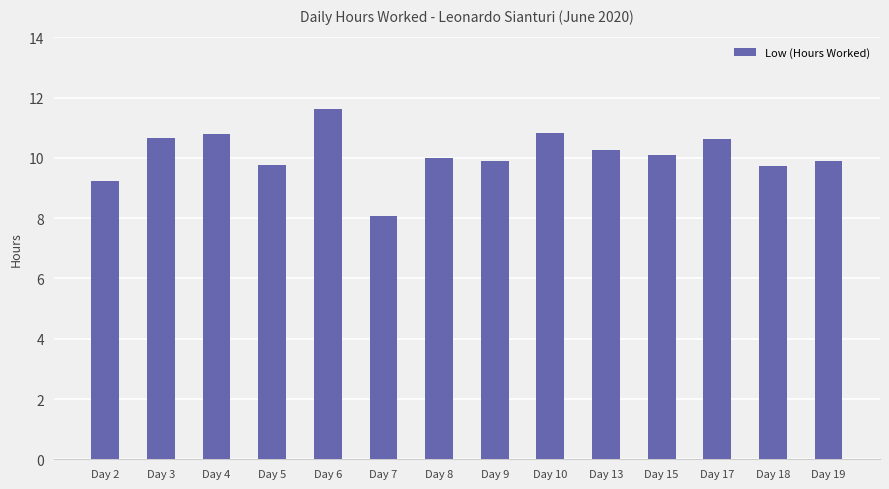

Between Day 18 and Day 15, which is larger?

Day 15